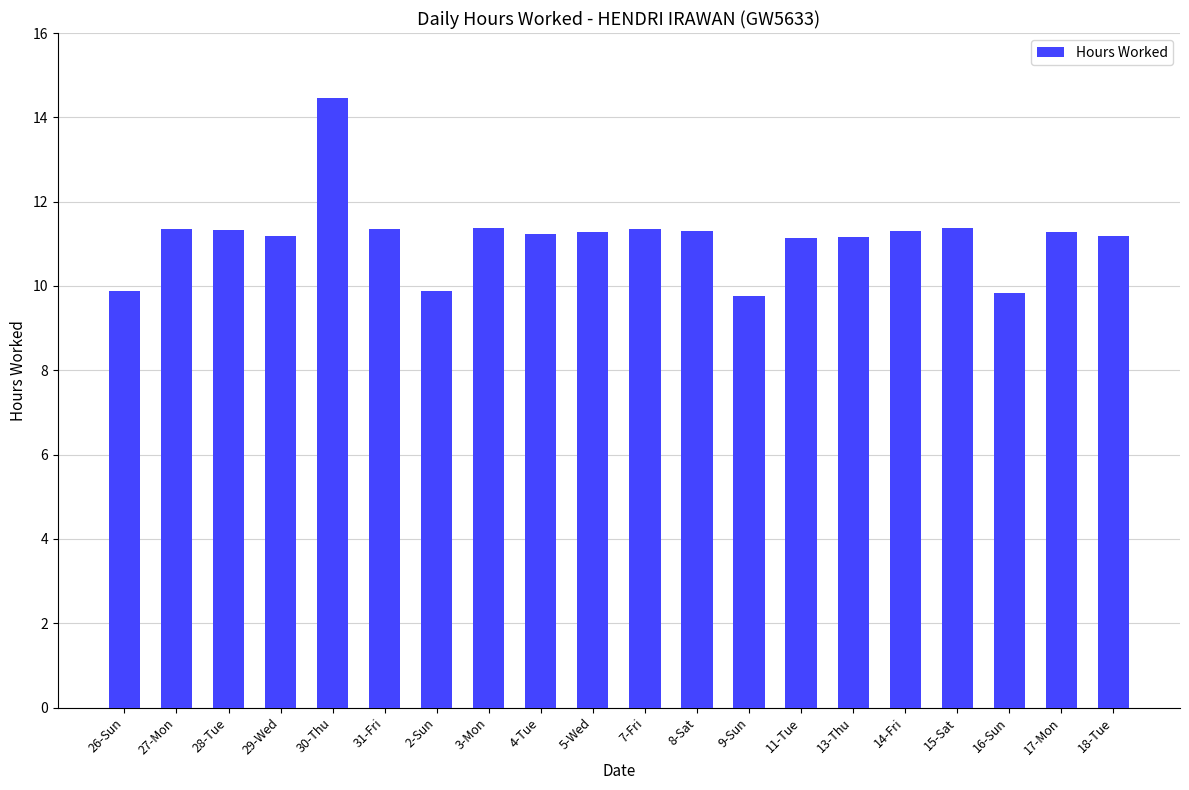

How many data points does each series have?

20